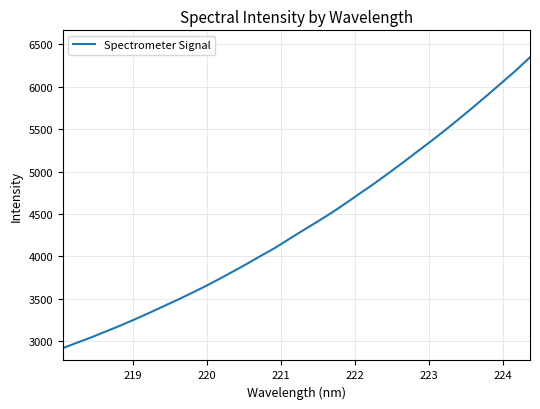

How many distinct data groups are displayed?

1